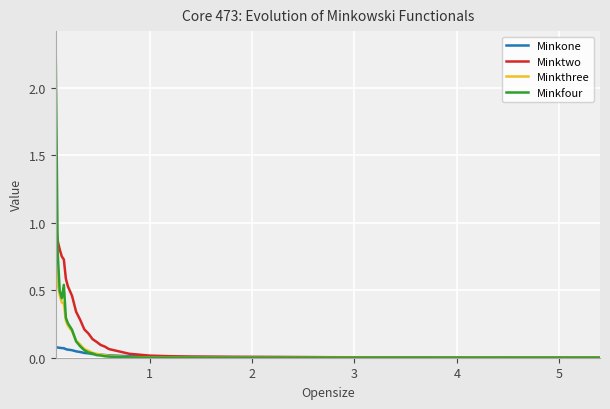

Is this an area chart (filled region under the line)?

No